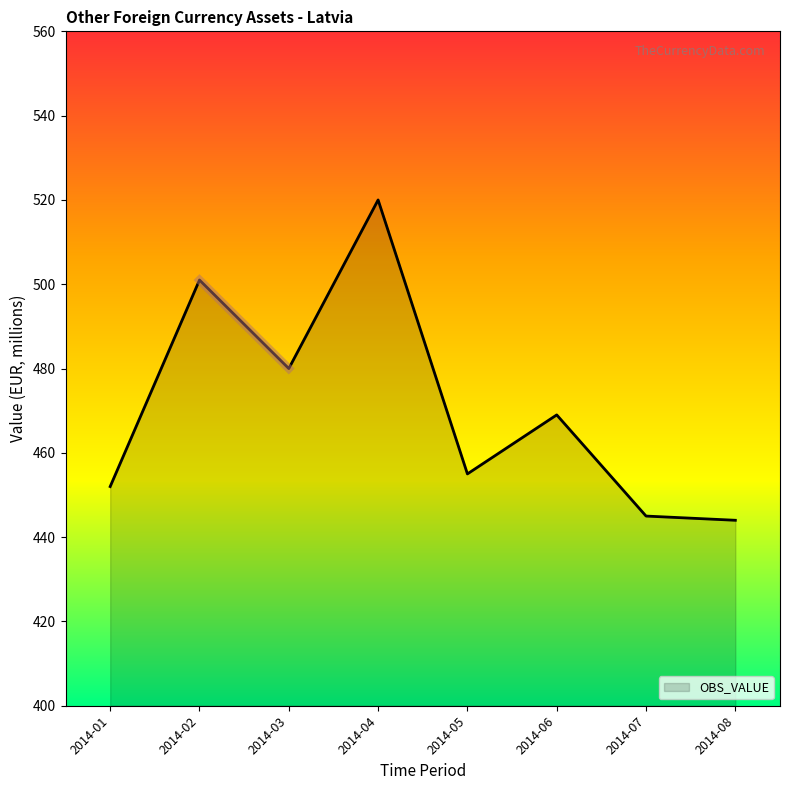

What is the sum of the values at 2014-02 and 2014-03?

981